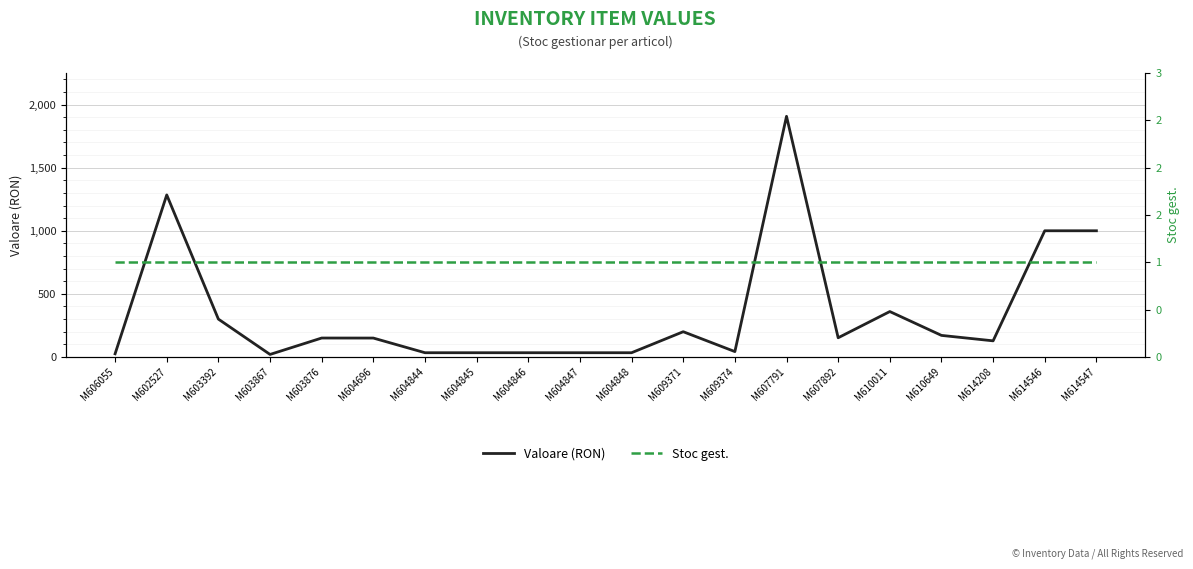

What is the value of the Stoc gest. point at the 6th from the left?

1.0